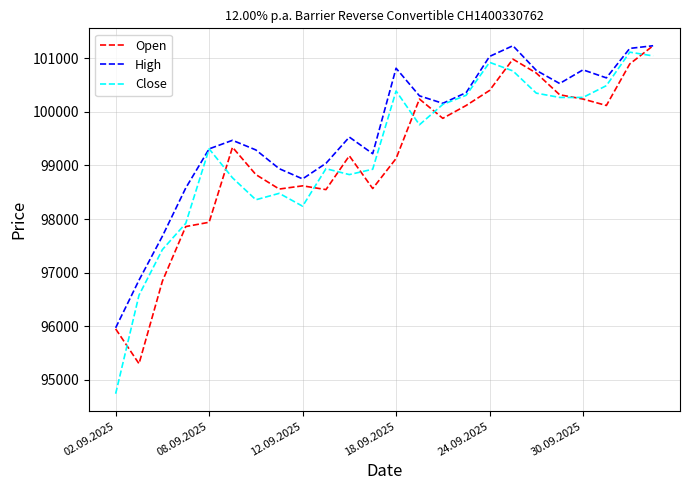

What is the difference between the maximum and second lowest values in the Close series?

4535